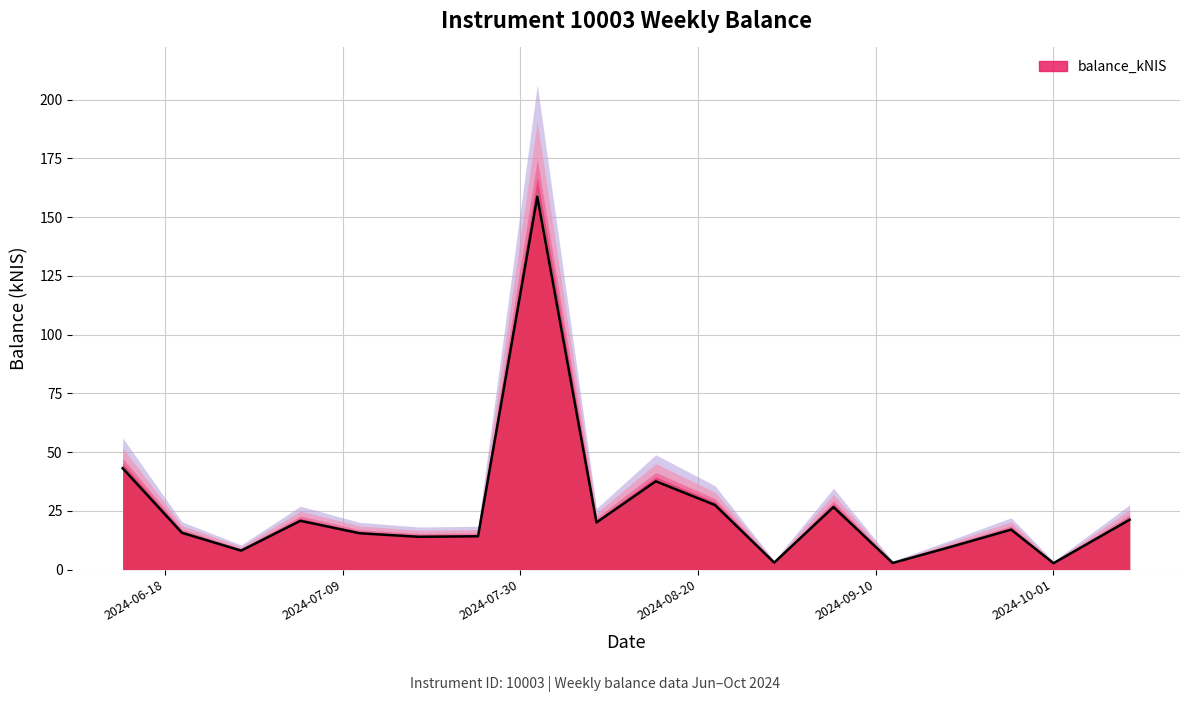

Reading left to right, list all the values displayed in this chart.

2024-06-13=43.1	2024-06-20=15.7	2024-06-27=8.0	2024-07-04=20.7	2024-07-11=15.4	2024-07-18=13.9	2024-07-25=14.2	2024-08-01=158.8	2024-08-08=20.0	2024-08-15=37.6	2024-08-22=27.4	2024-08-29=2.9	2024-09-05=26.6	2024-09-12=2.8	2024-09-19=9.8	2024-09-26=17.0	2024-10-01=2.7	2024-10-10=21.2